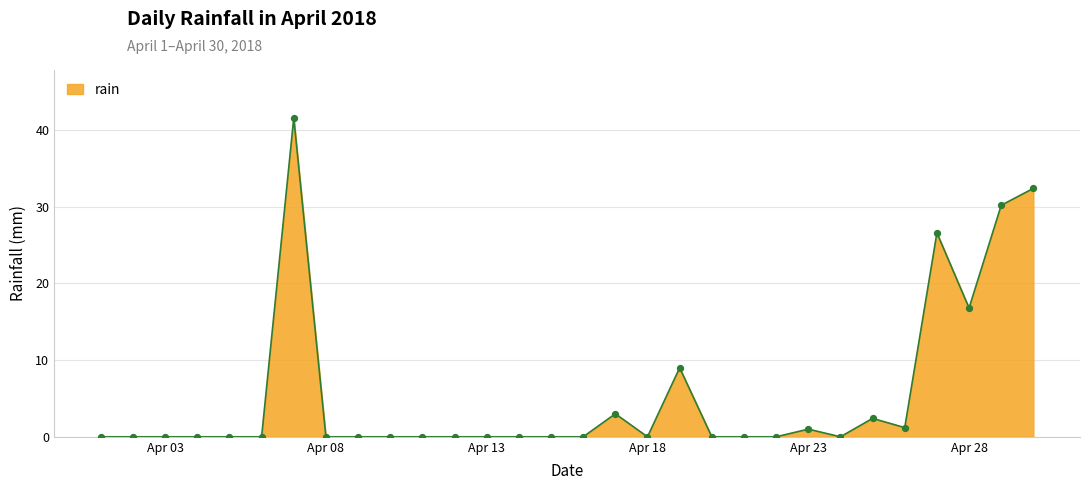

What is the difference between the maximum and minimum values?

41.6